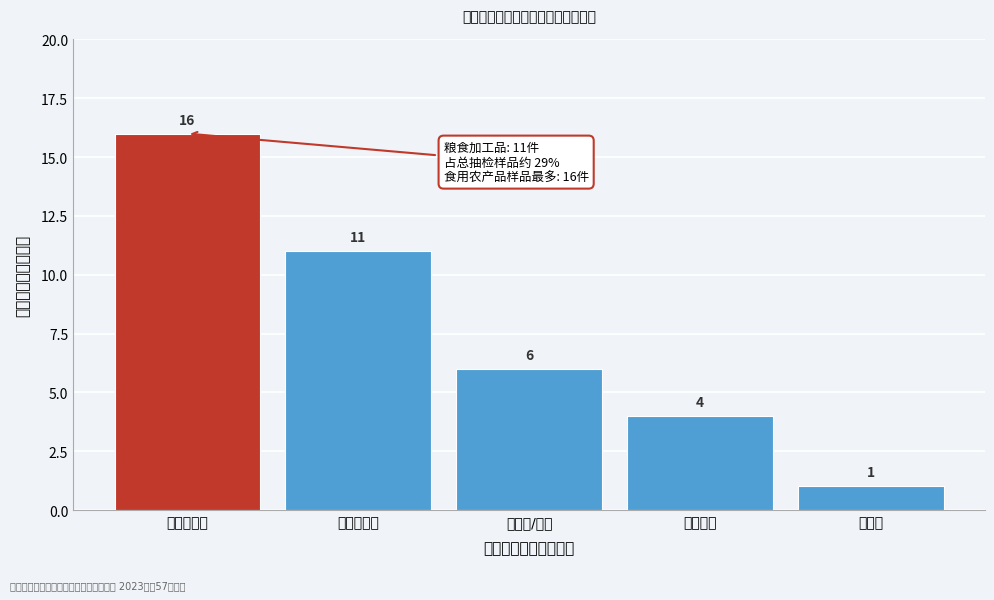

Reading left to right, extract all data points from this chart.

食用农产品=16	粮食加工品=11	食用油/油脂=6	餐饮食品=4	调味品=1